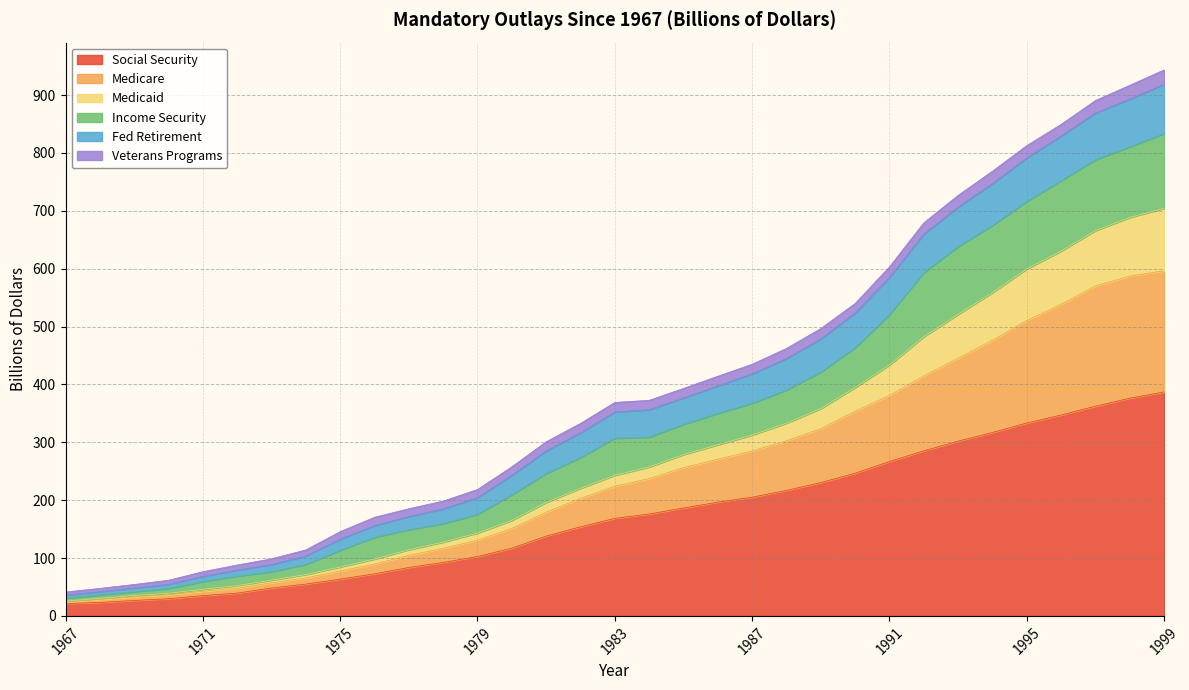

What is the total value across all series at 1983?

368.9